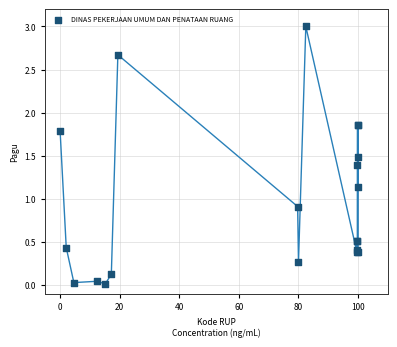

What Y value in the scatter plot is closest to 1?

0.9